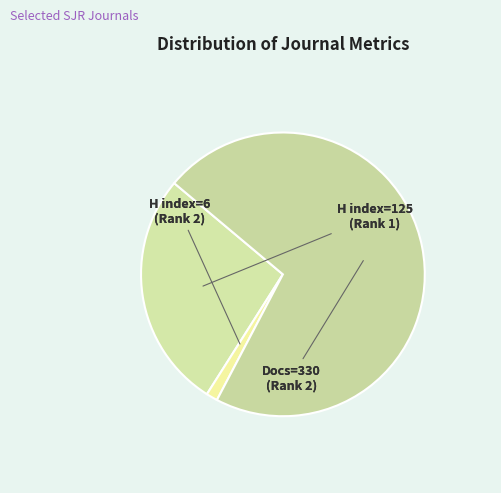

How many segments does this pie chart have?

3